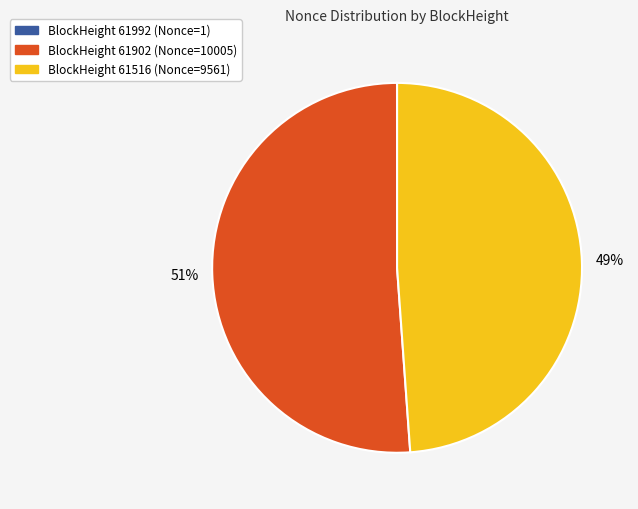

To the nearest percent, what is the difference between the largest and smallest slice percentages?

51%